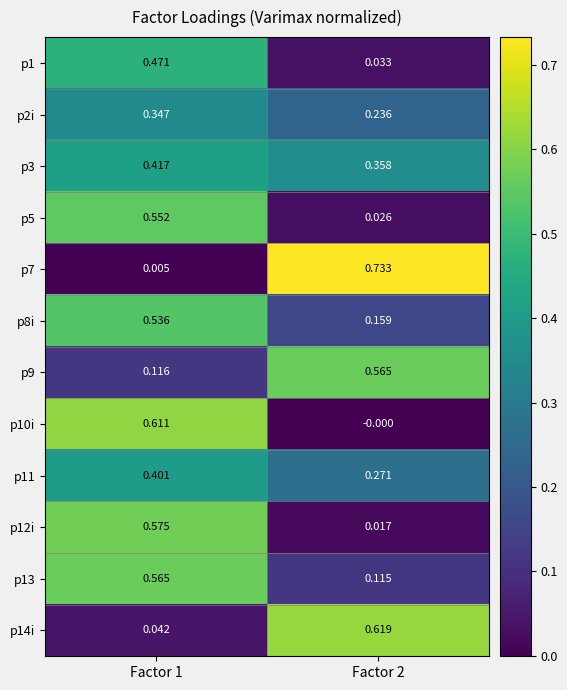

Is the value of p3 at Factor 2 greater than the value of p14i at Factor 1?

Yes